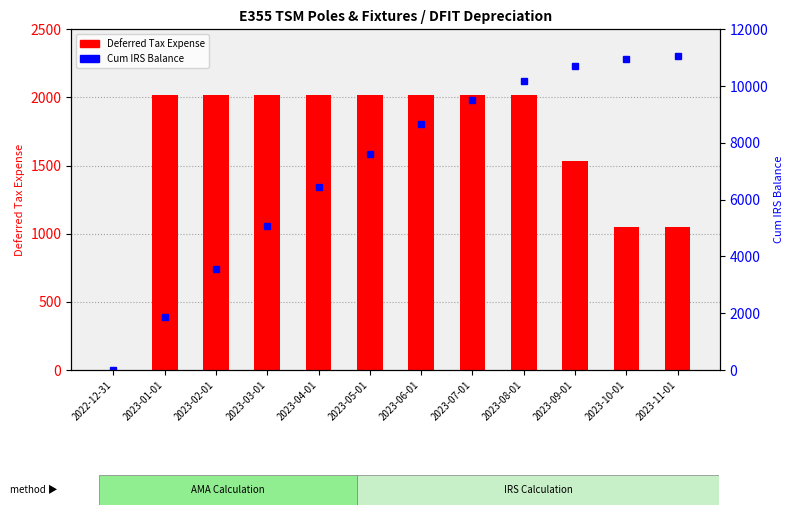

What are all the series names shown in the legend?

Deferred Tax Expense, Cum IRS Balance